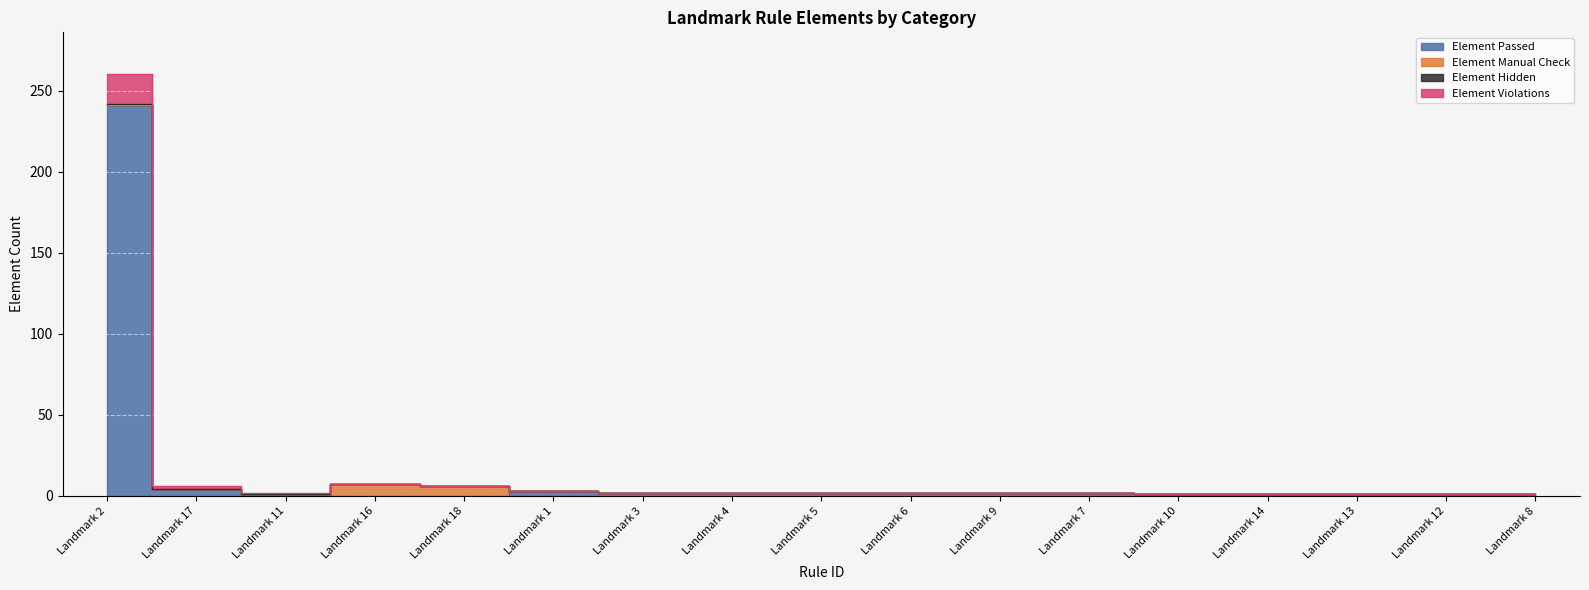

Which series changed the most between Landmark 13 and Landmark 12?

Element Passed